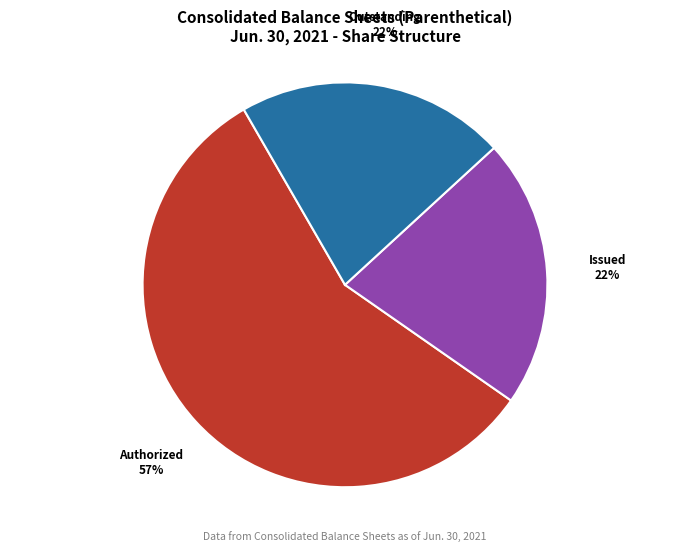

To the nearest percent, what is the difference between the largest and smallest slice percentages?

35%